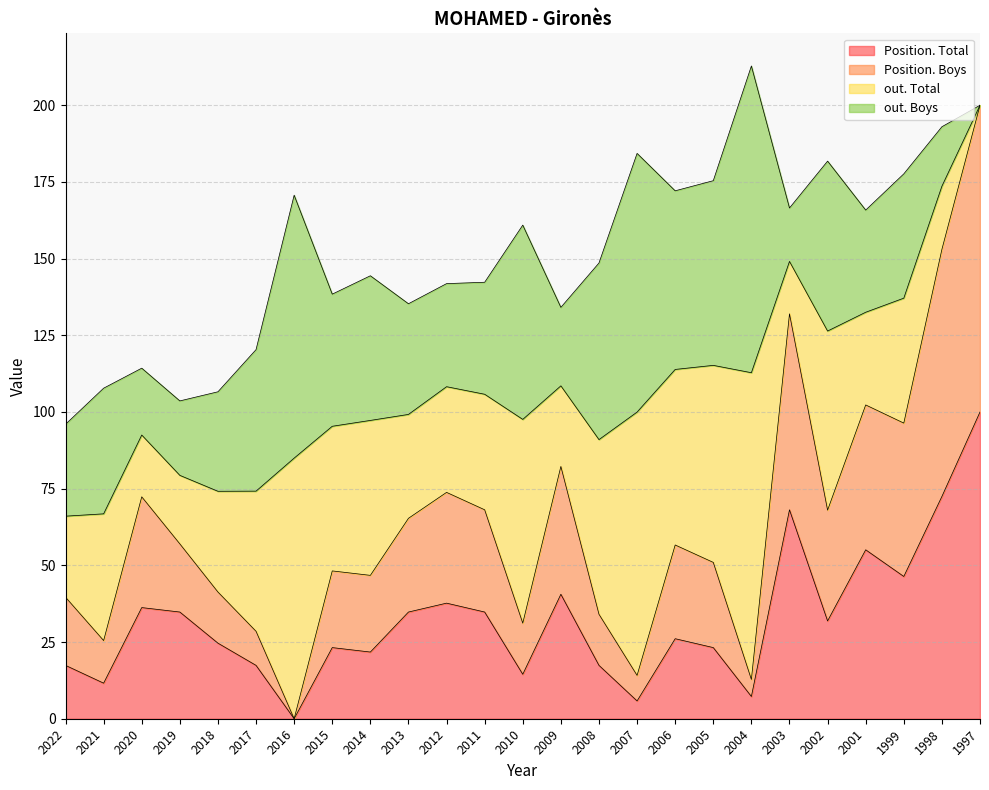

True or false: Position. Boys and Position. Total cross at least once.

False